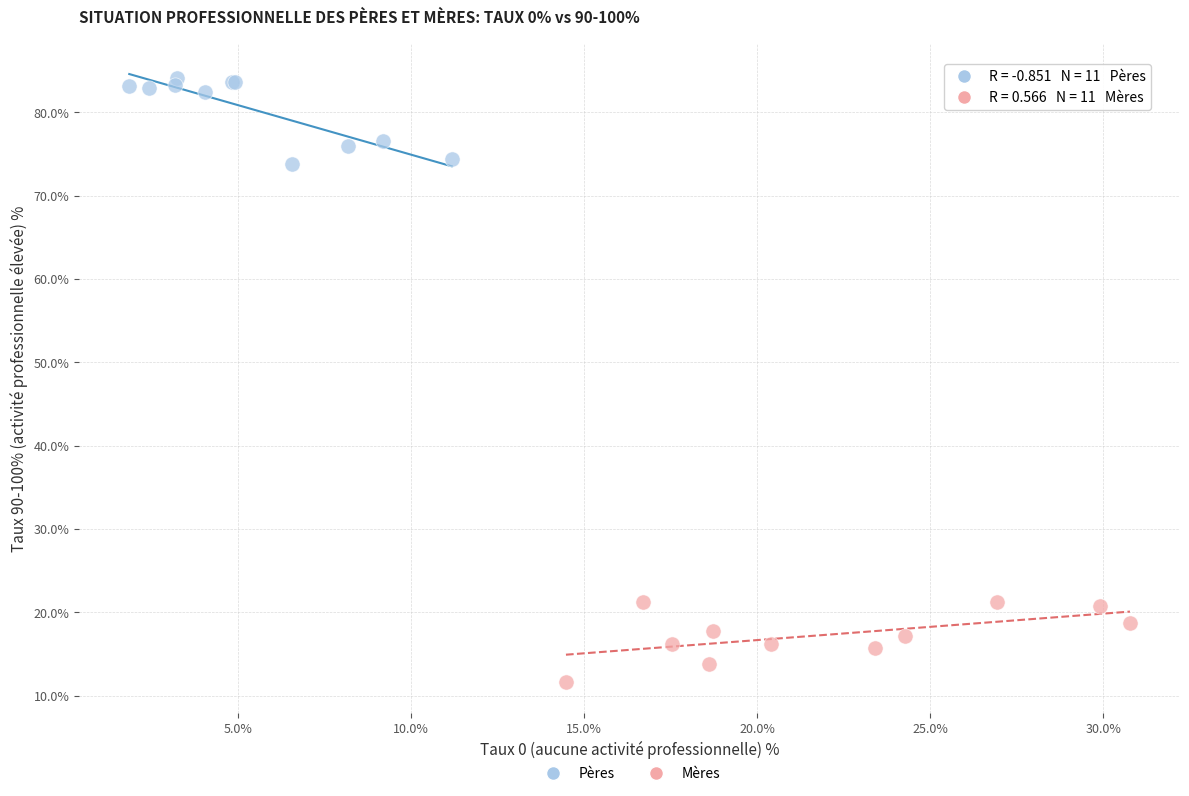

Which series contains the highest Y value?

Pères